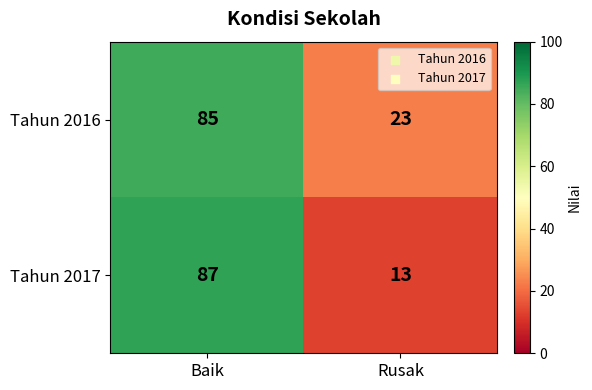

At which category is the sum across all series the highest?

Baik